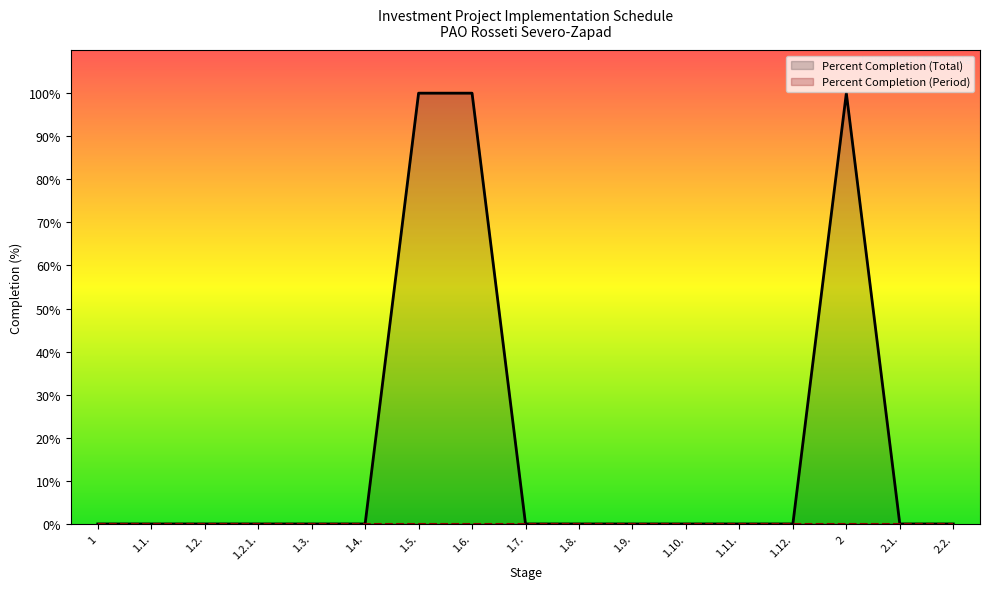

Count the number of categories in the chart.

17